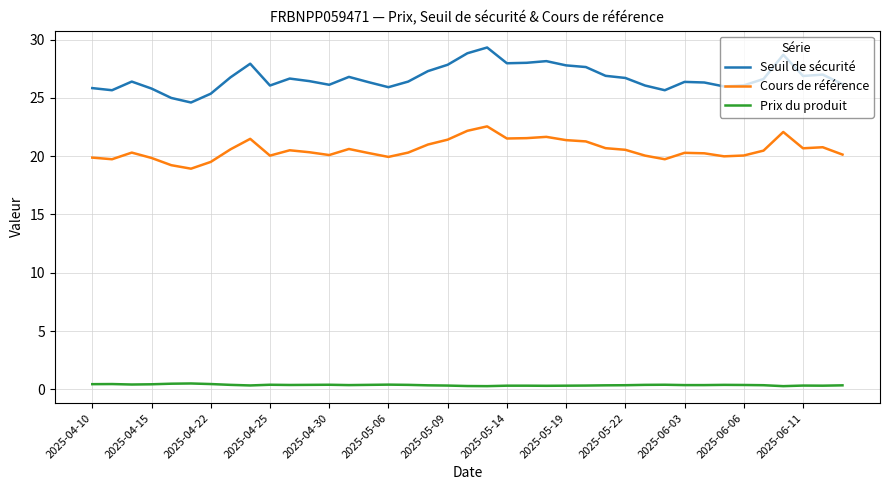

Which series has the largest range (max minus min)?

Seuil de sécurité